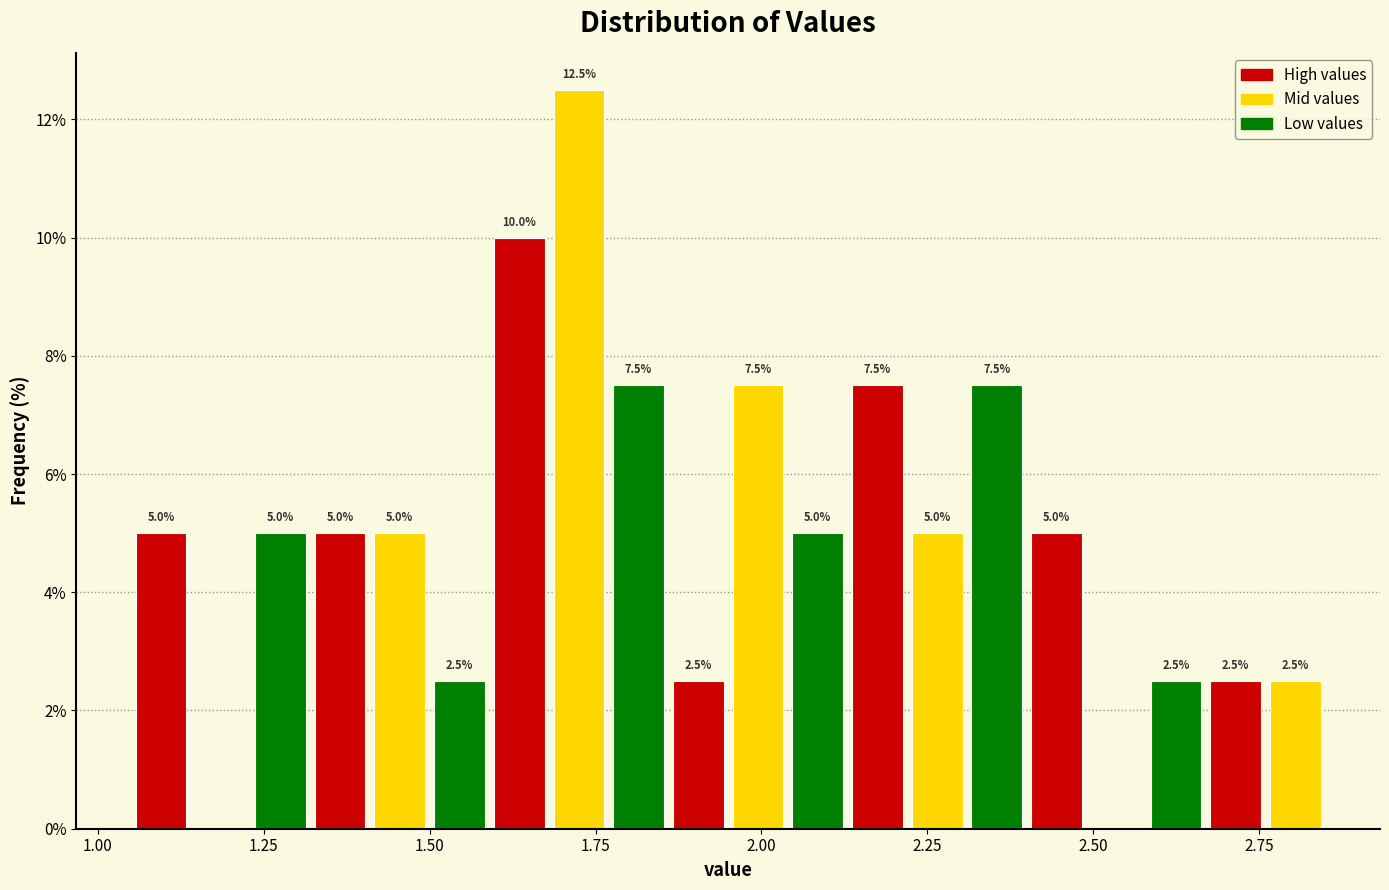

Read against the x-axis, roughly where is the centre of the tallest bar?

1.75